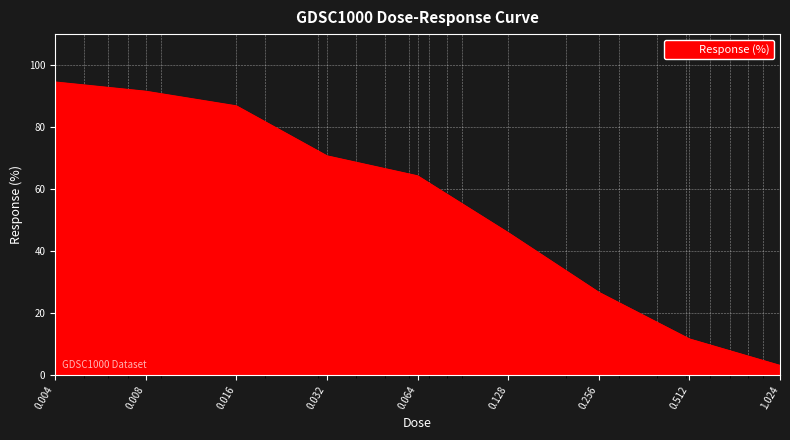

What is the smallest value displayed?

3.2